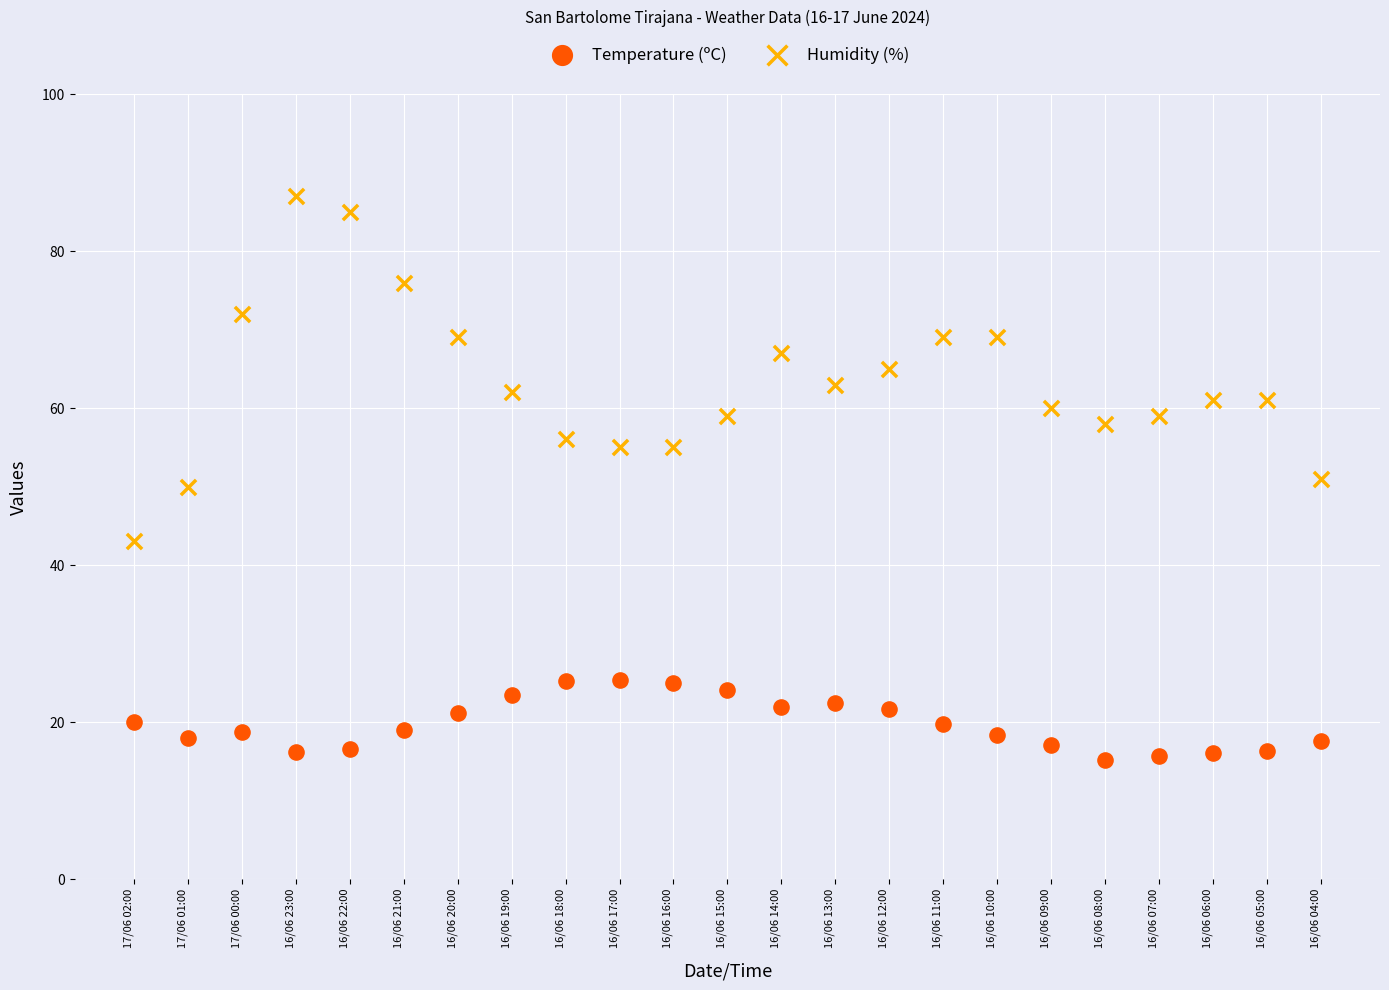

Across all data points, what is the range of Y values (max minus min)?

71.9